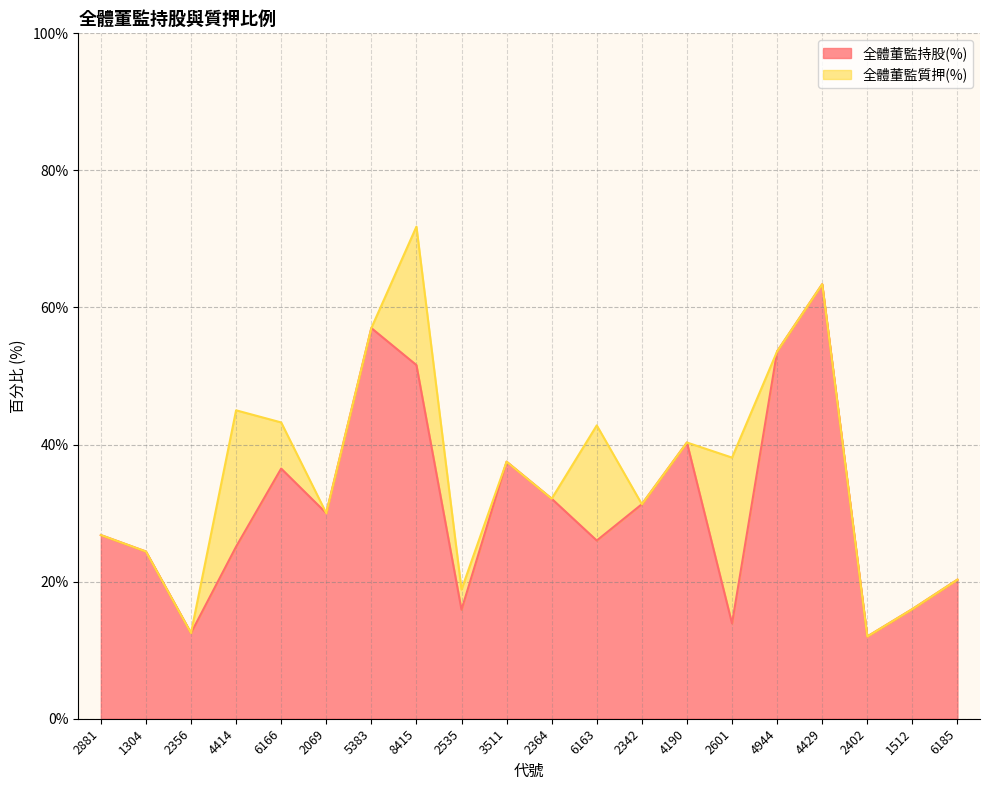

What is the ratio of the value at 2601 to the value at 1304?

0.6